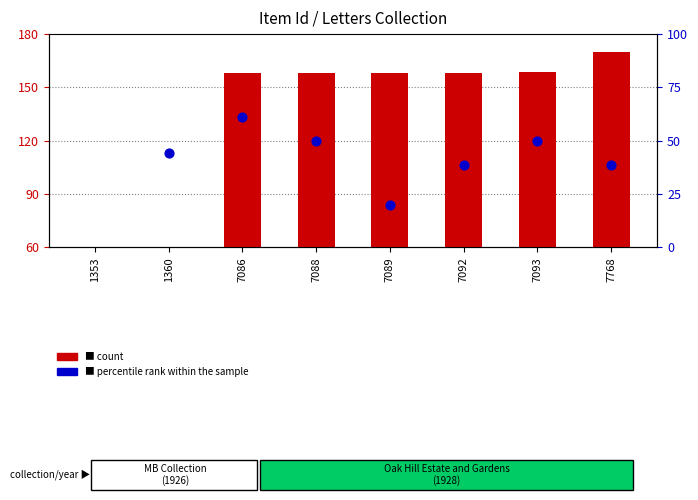

At which category is the sum across all series the highest?

7086